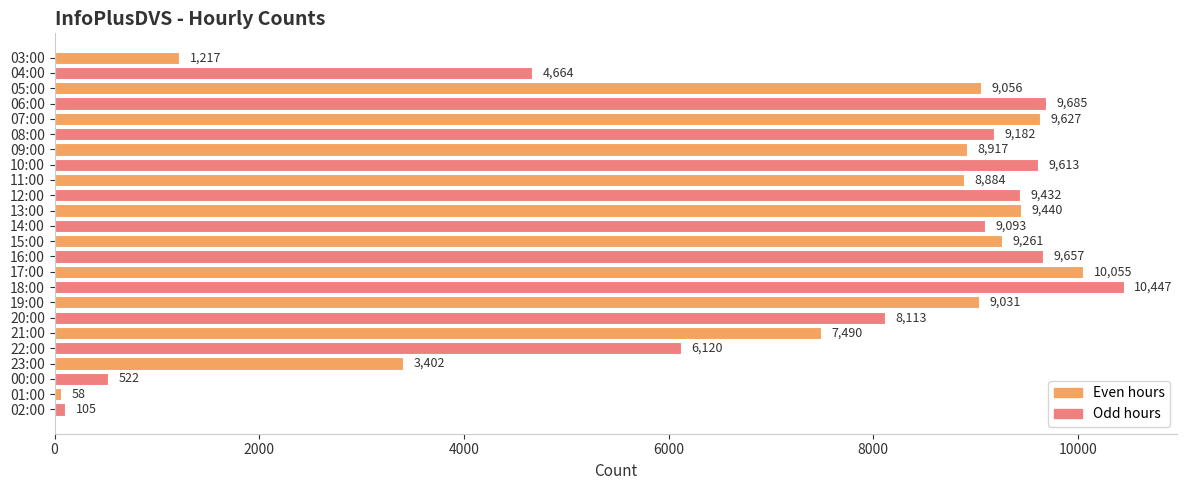

What is the difference between the maximum and minimum values?

10389